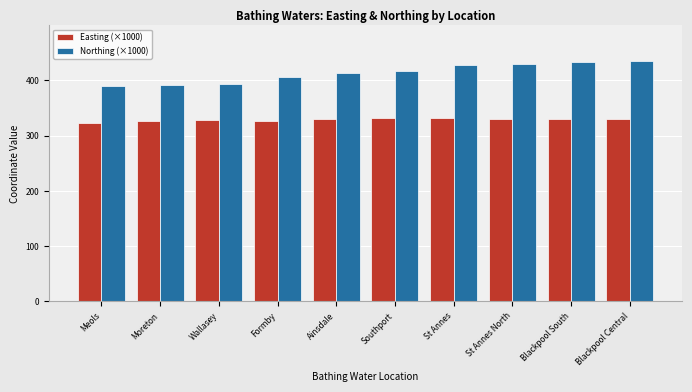

What is the difference between the highest and lowest values at Blackpool Central?

104.0